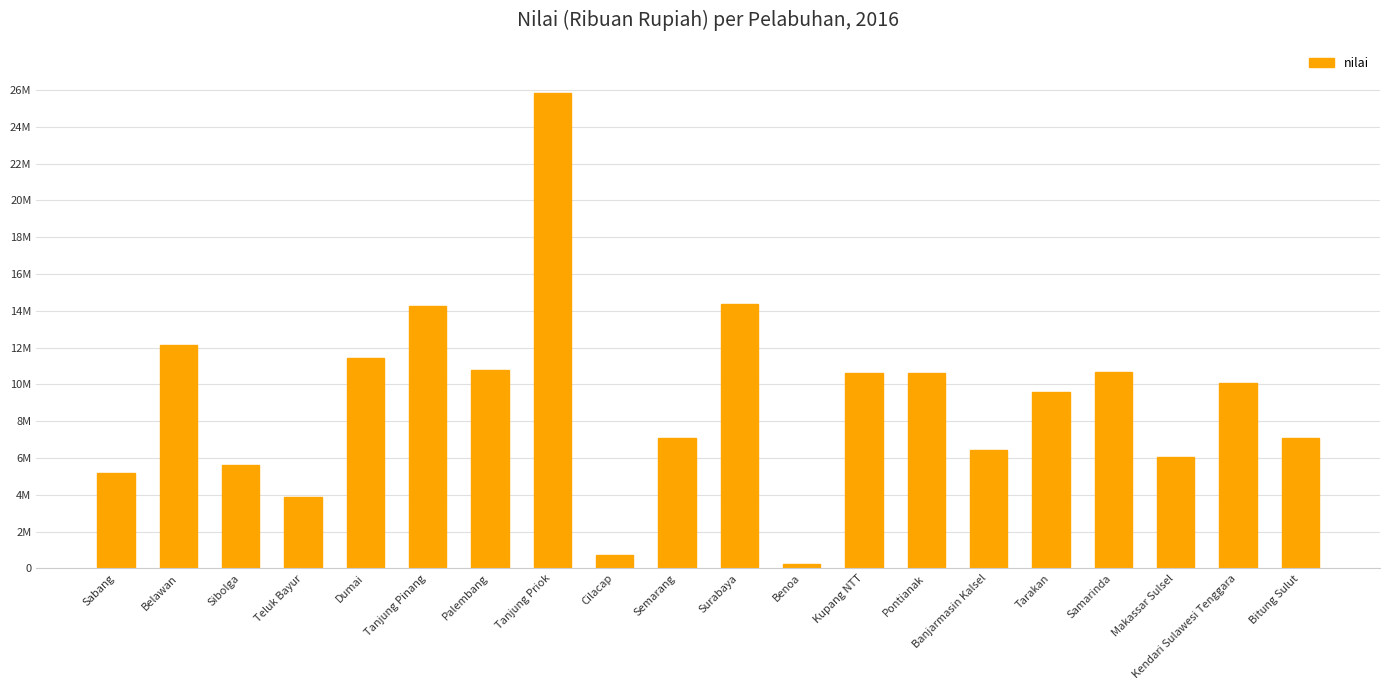

What is the difference between the maximum and second lowest values?

25130700